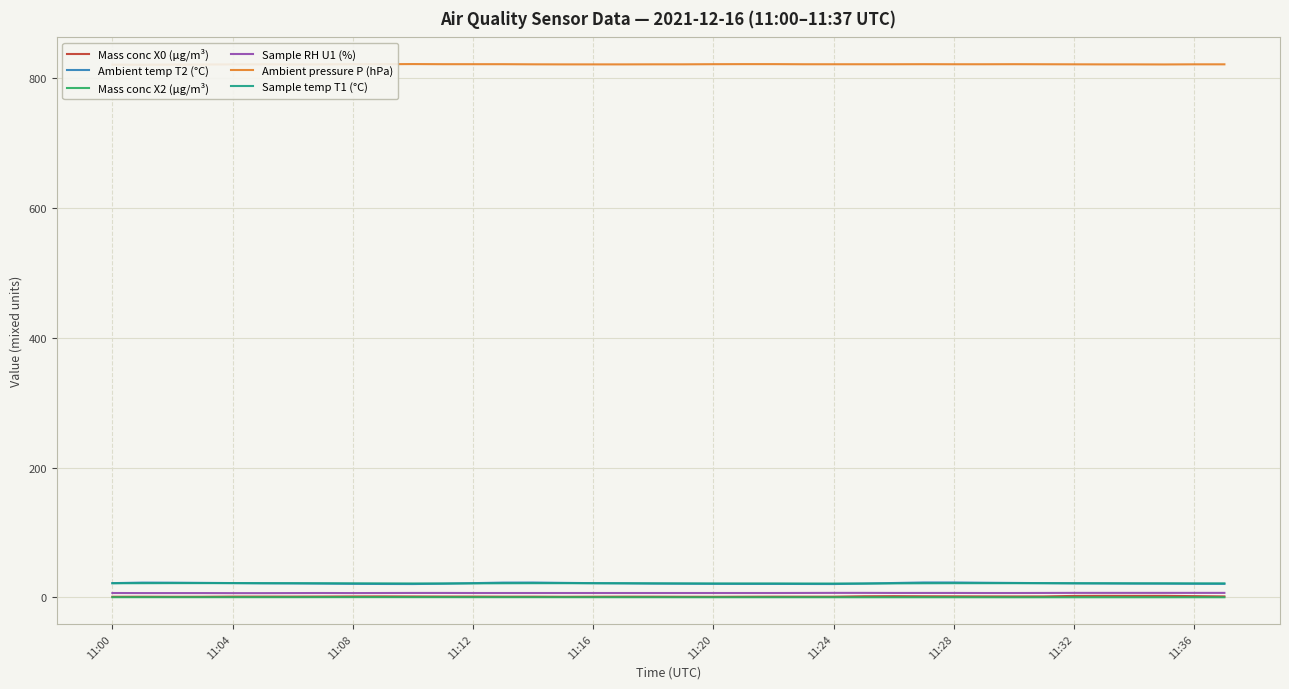

True or false: Ambient temp T2 (°C) and Sample RH U1 (%) cross at least once.

False